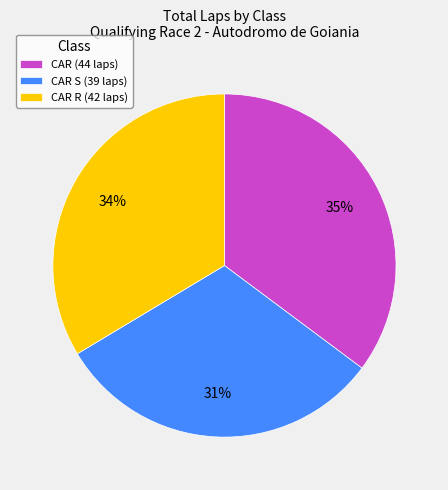

Which slice is the largest?

CAR (44 laps)